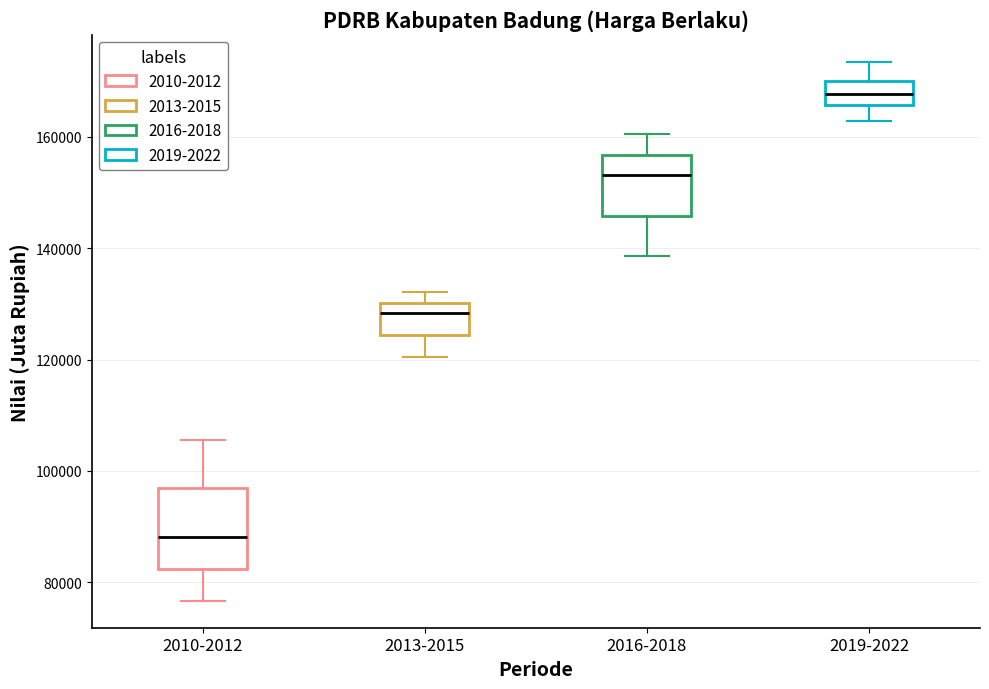

Which box has the highest median line?

2019-2022